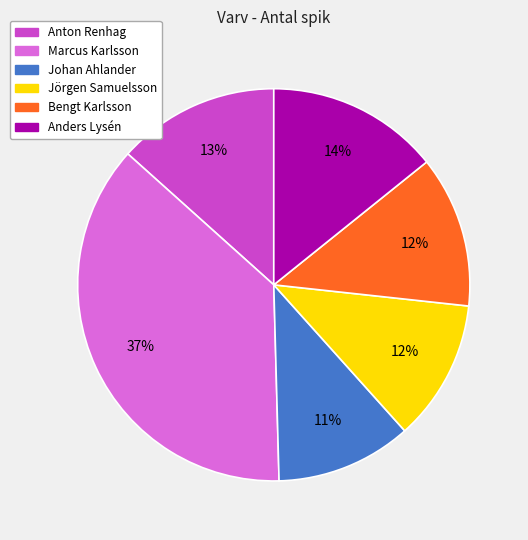

How many slices are in this pie chart?

6